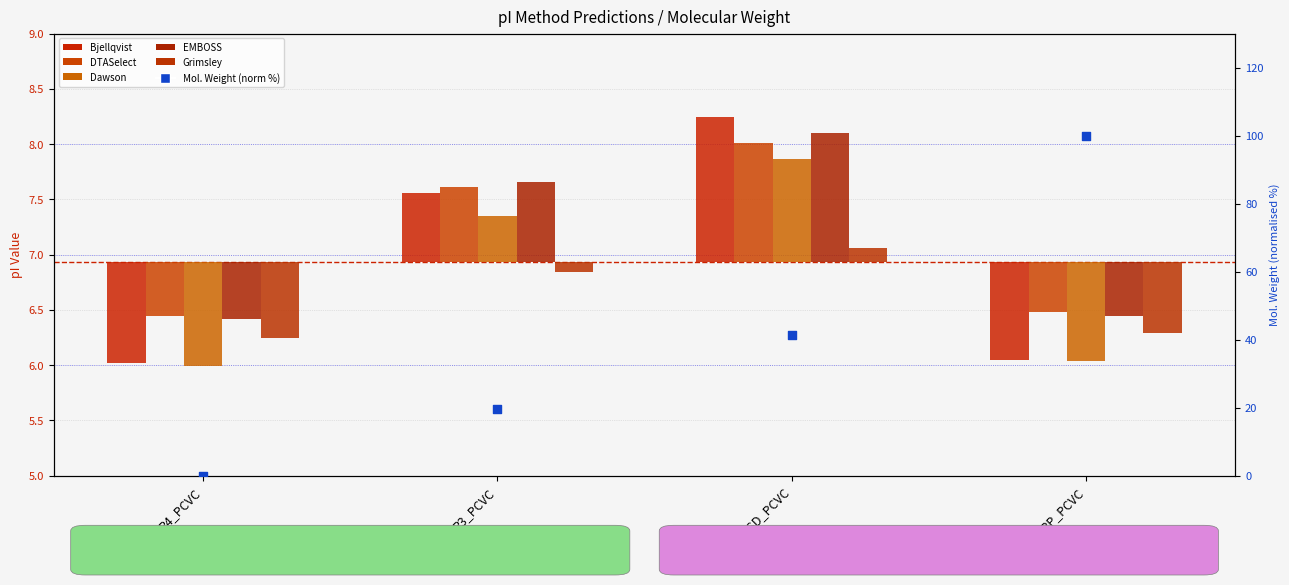

Which series has the largest Y range (max minus min)?

Molecular Weight (norm %)